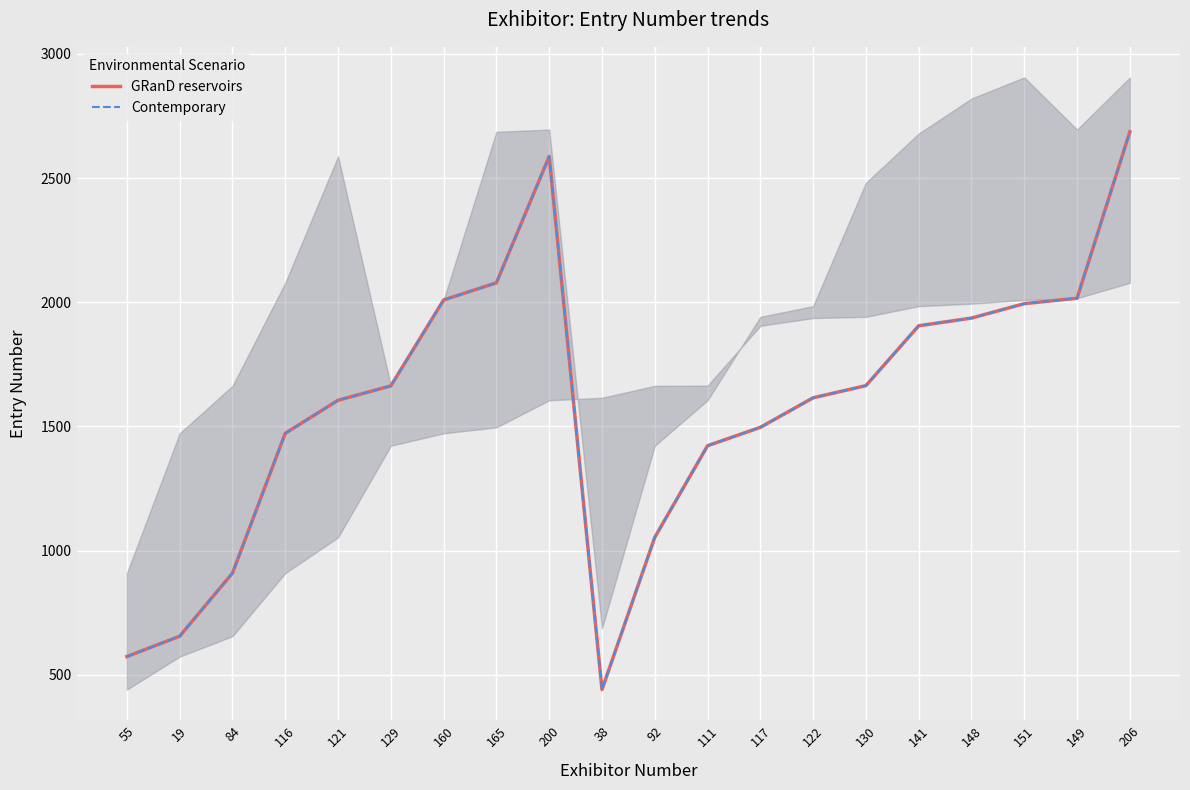

What is the value of the Contemporary point at the 13th from the left?

1496